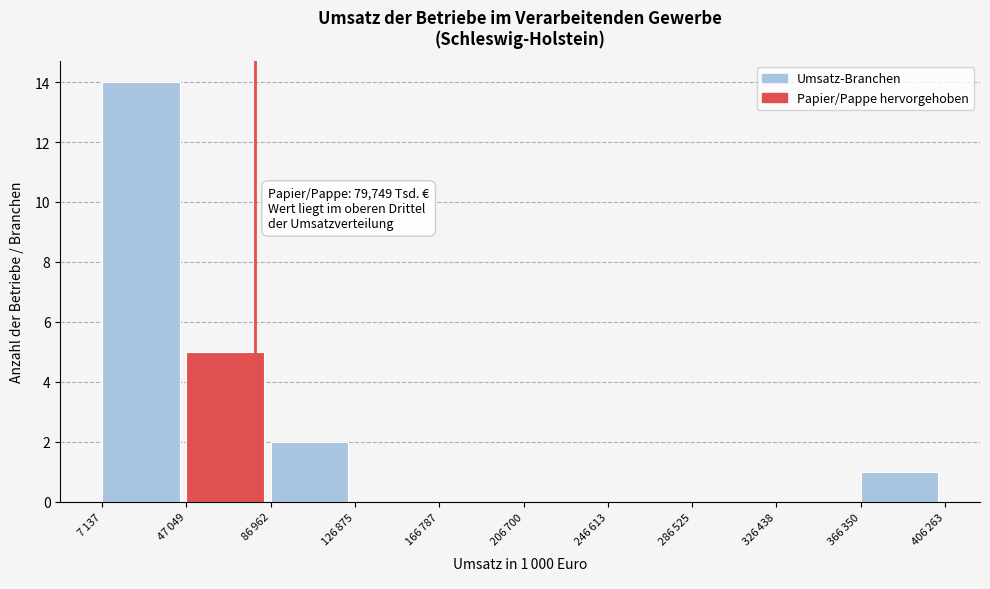

What is the sum of all values?

22